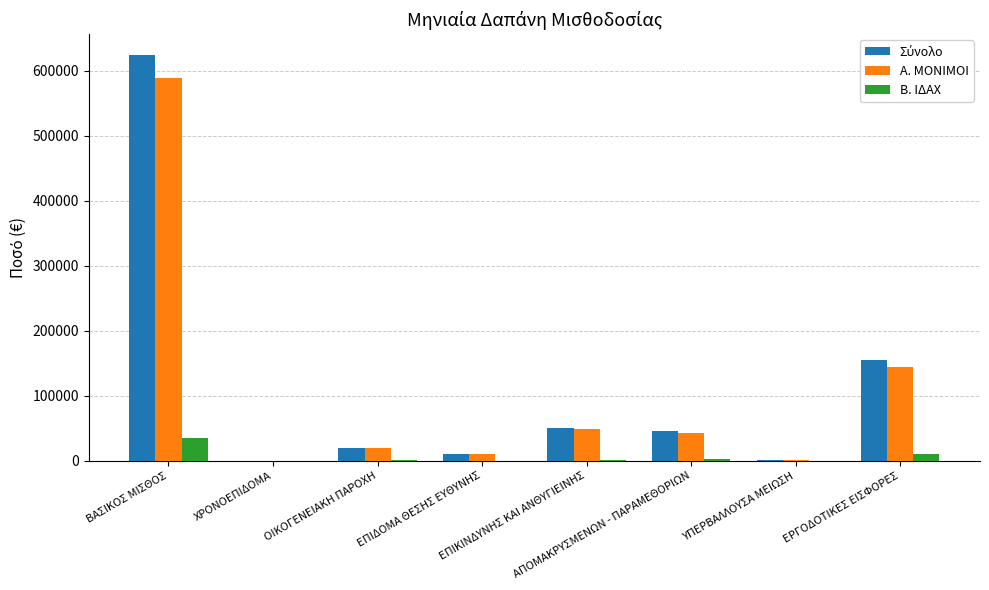

What is the sum of all Β. ΙΔΑΧ values?

51682.9